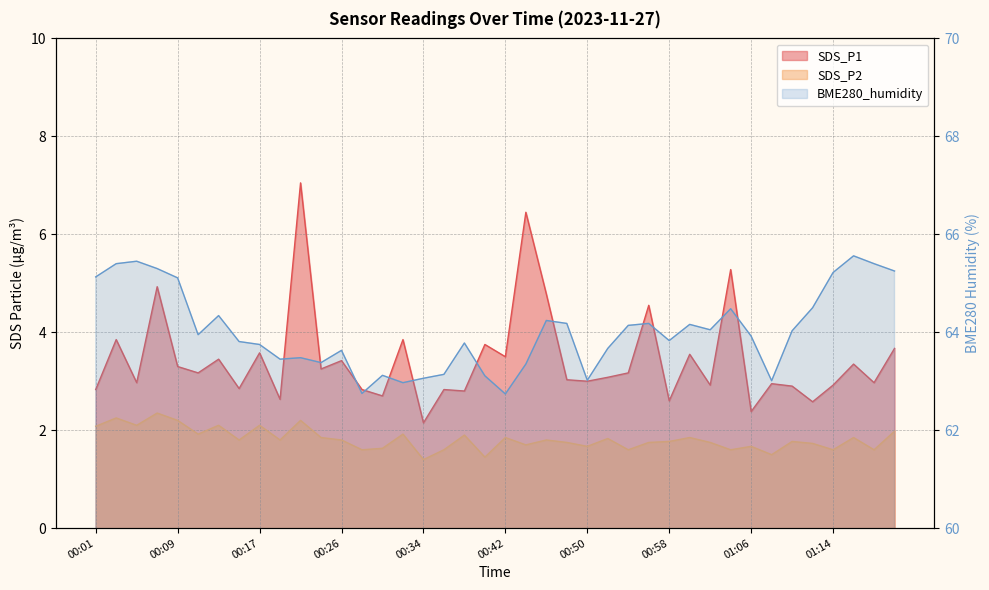

Which has a higher value, 01:10 or 00:42?

00:42